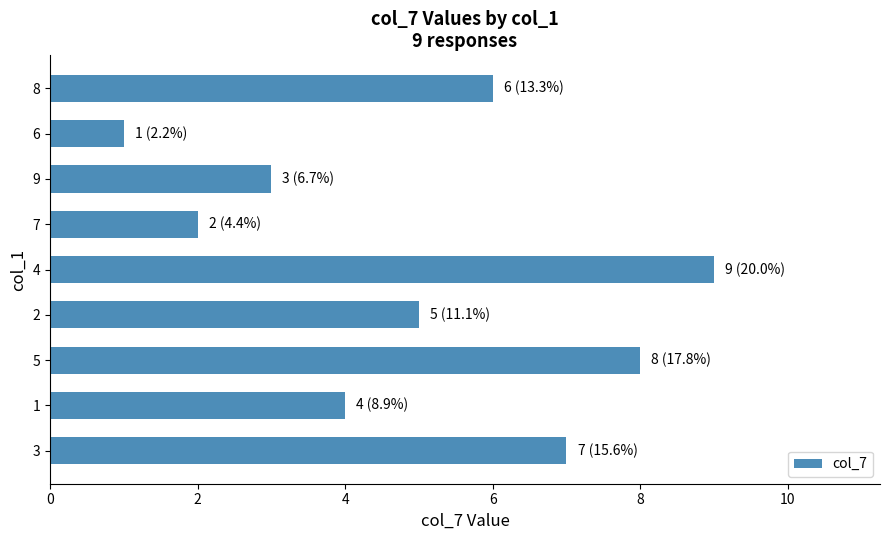

What is the average value?

5